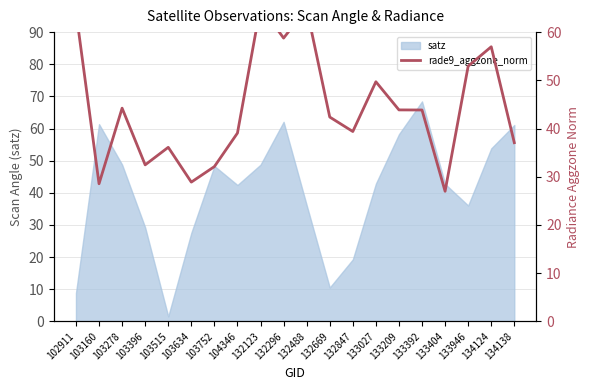

At which label does the data first exceed 43?

102911